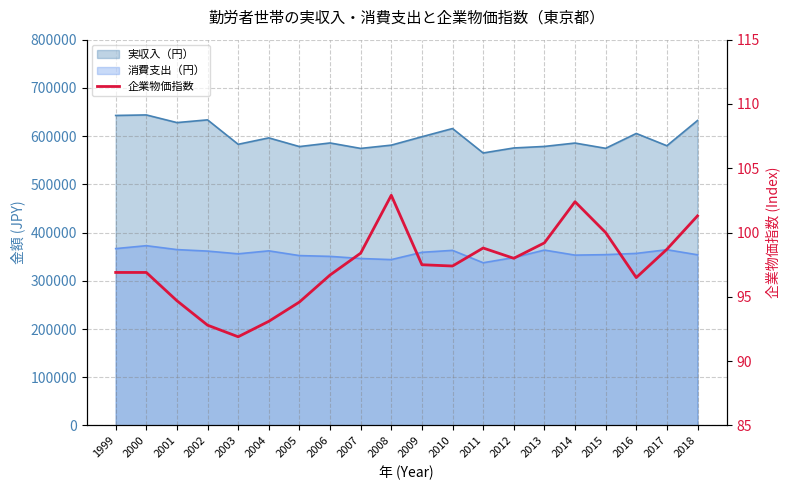

How many values are below 97?

9